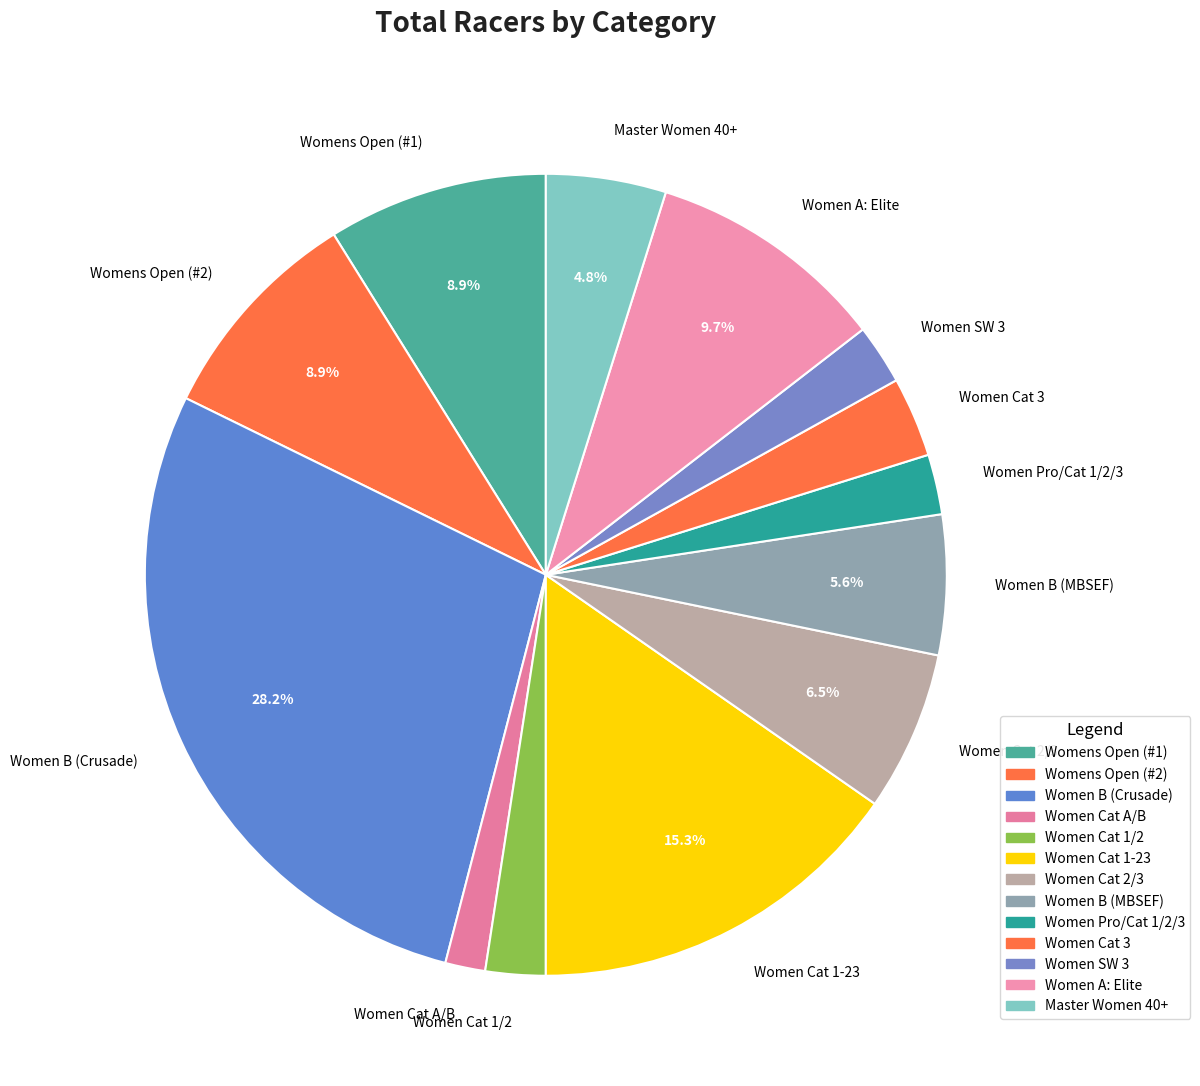

How many segments does this pie chart have?

13